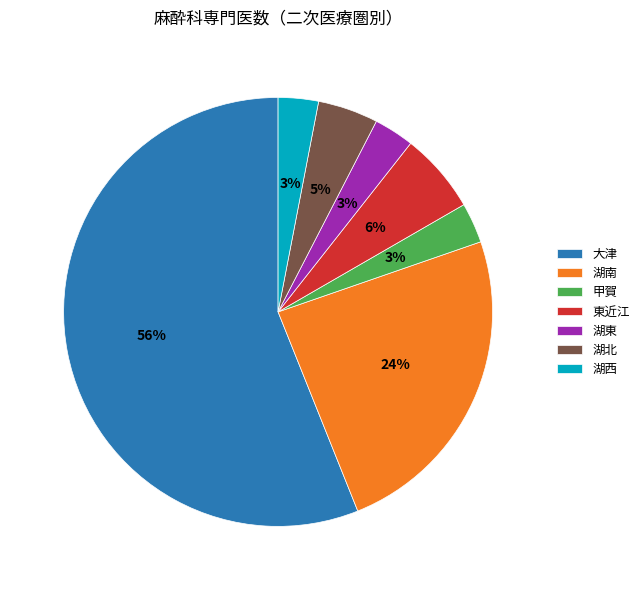

To the nearest percent, what portion does 甲賀 represent?

3%